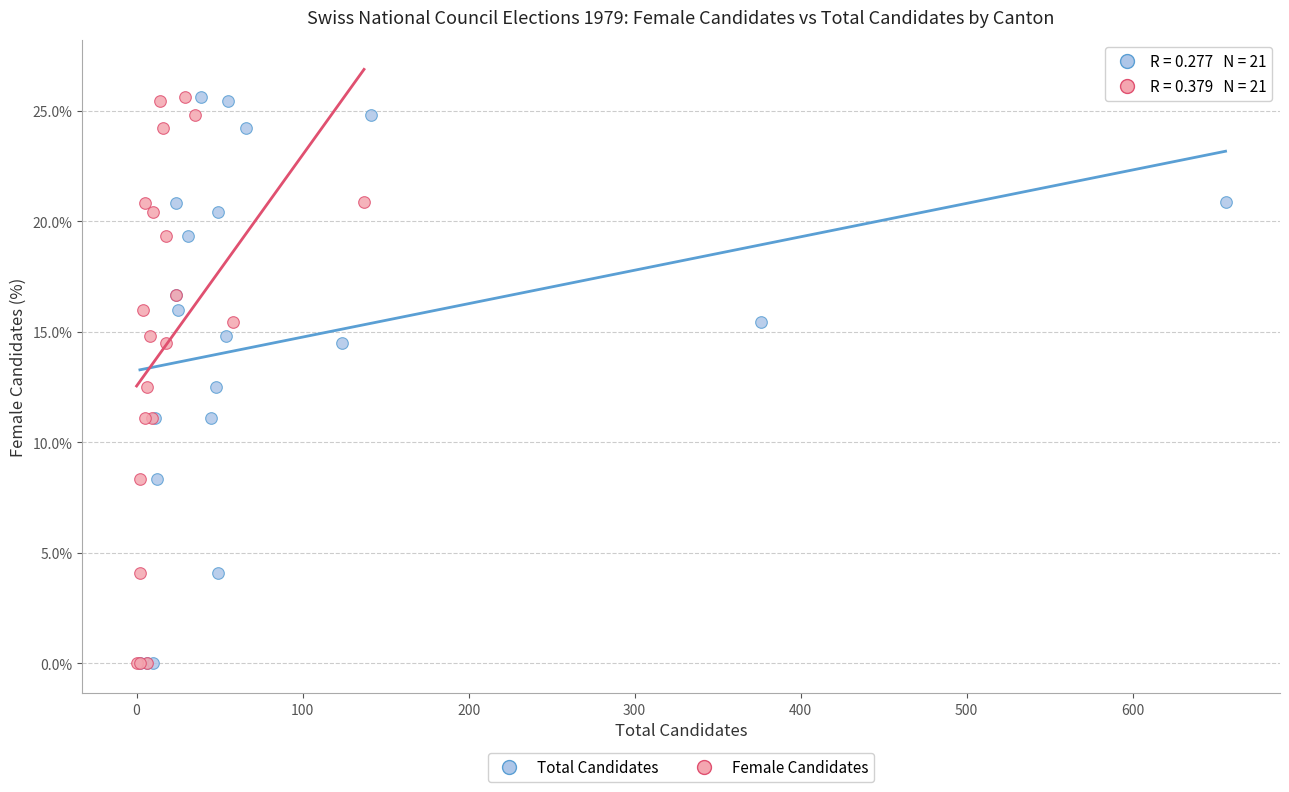

What are all the series names shown in the legend?

Total Candidates, Female Candidates